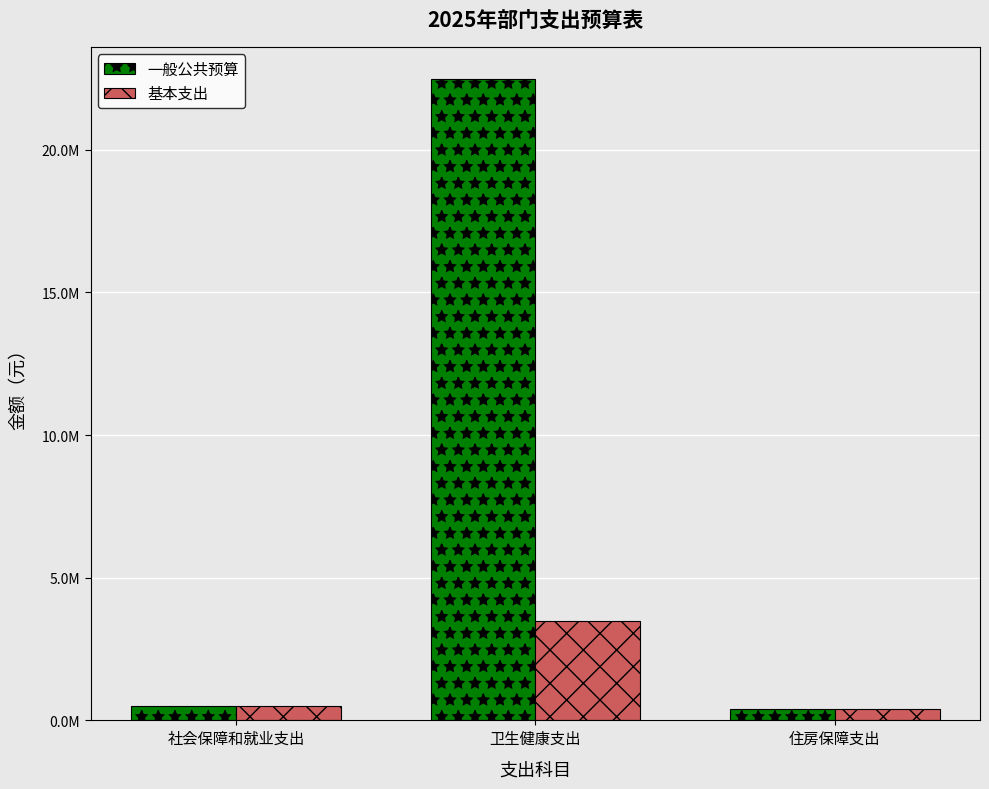

What is the sum of the 一般公共预算 values at 卫生健康支出 and 社会保障和就业支出?

22990652.8